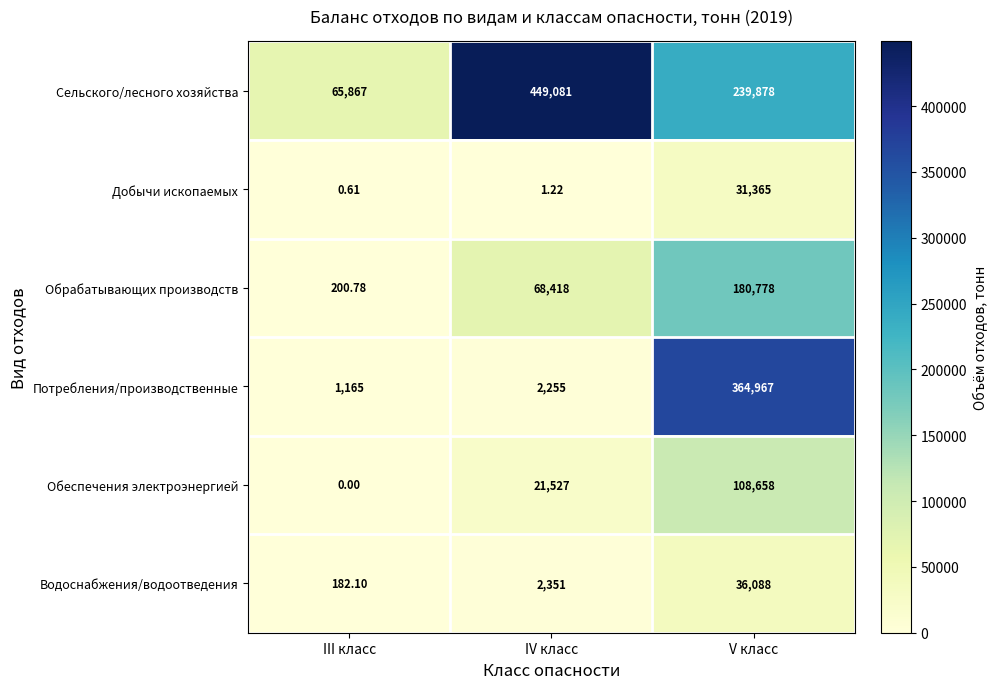

Between IV класс and V класс, which series saw the biggest shift?

Потребления/производственные